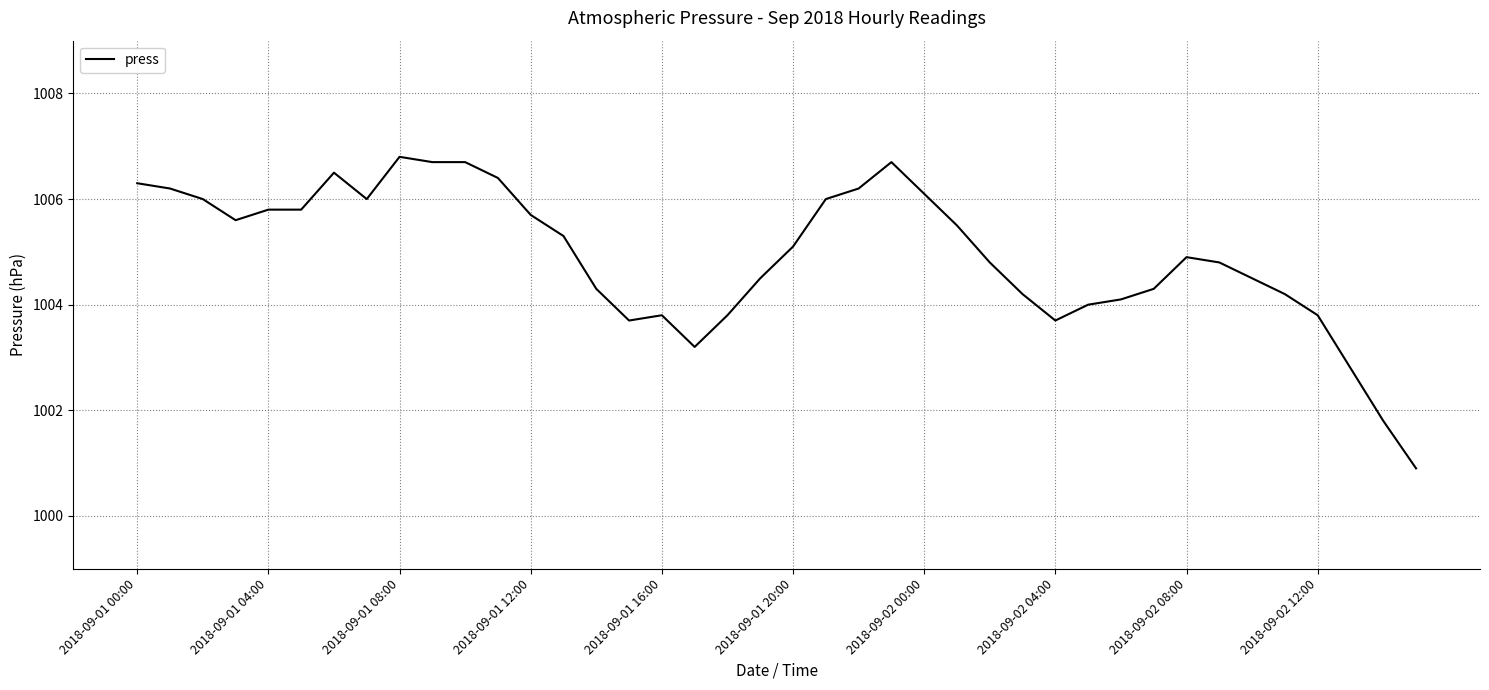

What is the greatest value displayed?

1006.8